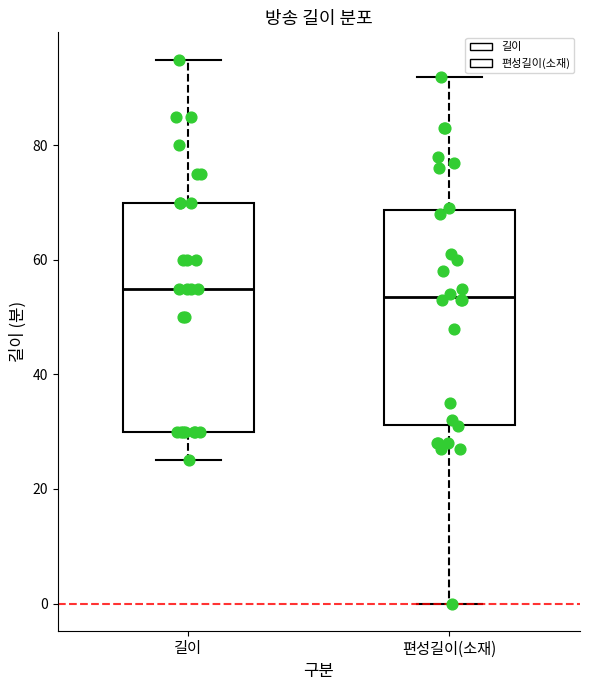

Comparing the boxes themselves (not the whiskers), which one is the tallest?

길이